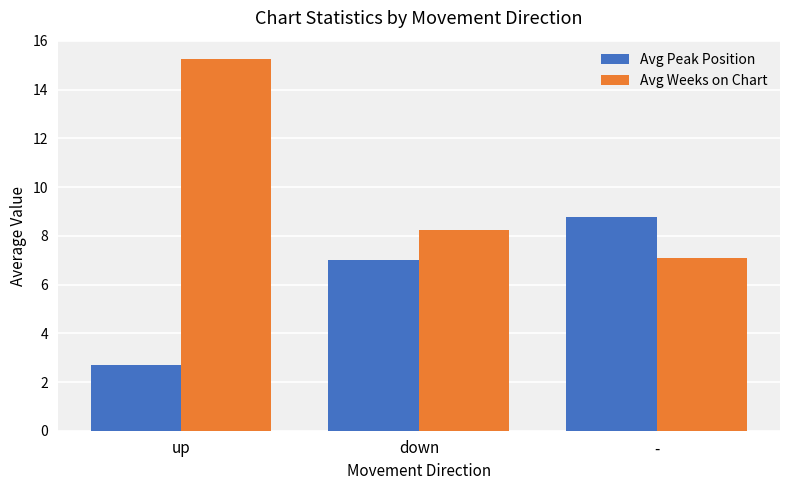

What is the average value of the Avg Peak Position series?

6.2